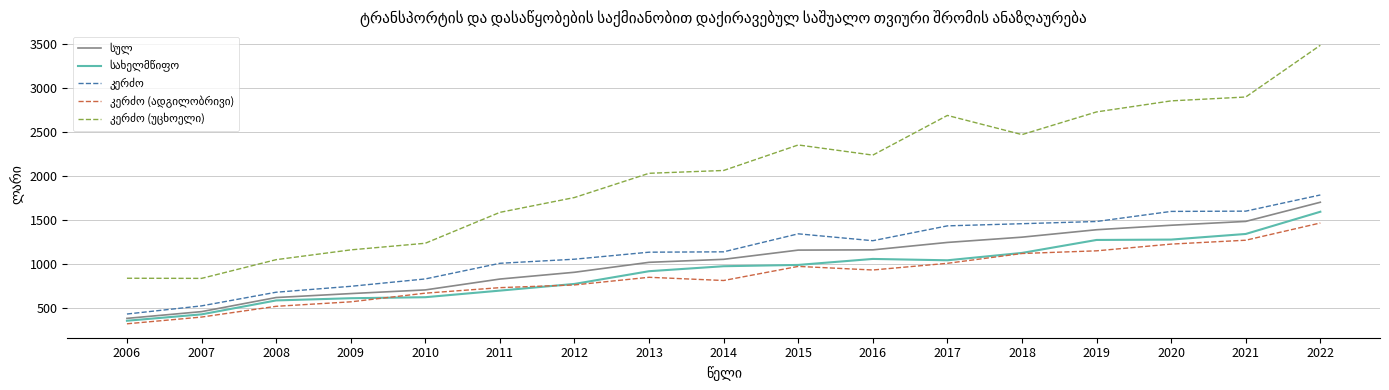

What is the maximum value shown in the chart?

3481.2